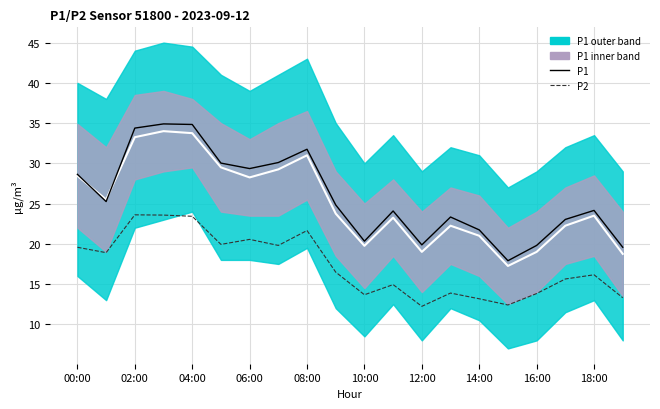

How many data points in P2 are above 16?

11